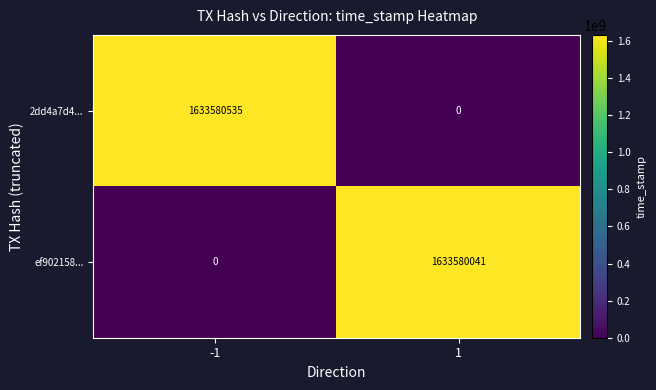

What is the average value of the 2dd4a7d4... series?

816790268